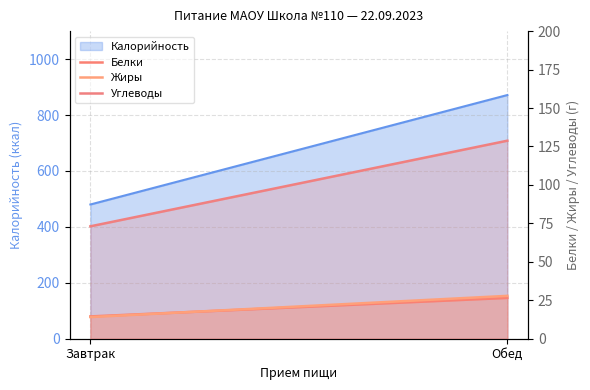

What is the difference between the Белки values at Завтрак and Обед?

12.0